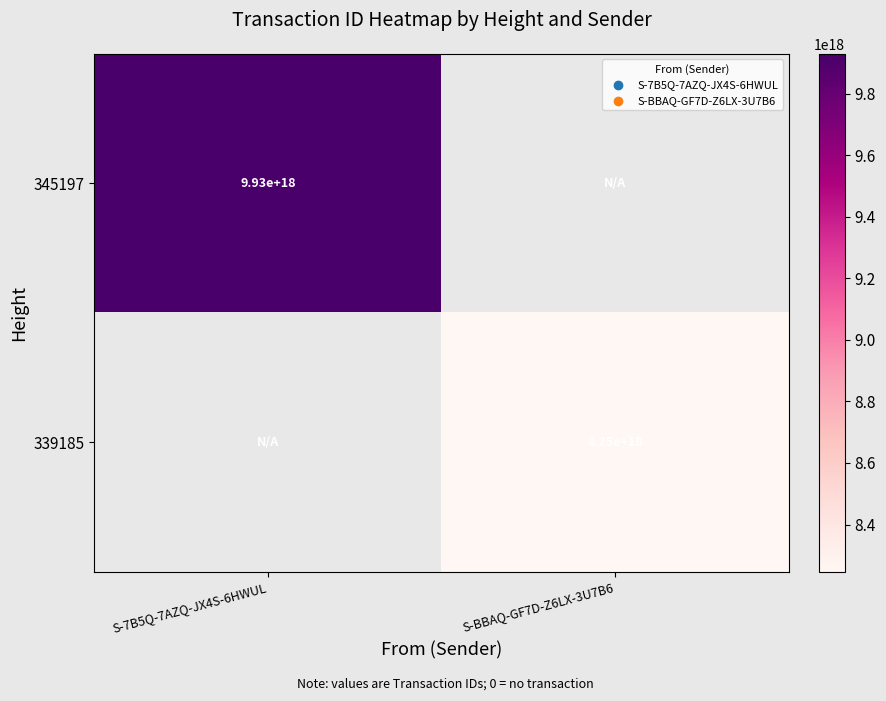

How many data points does each series have?

2